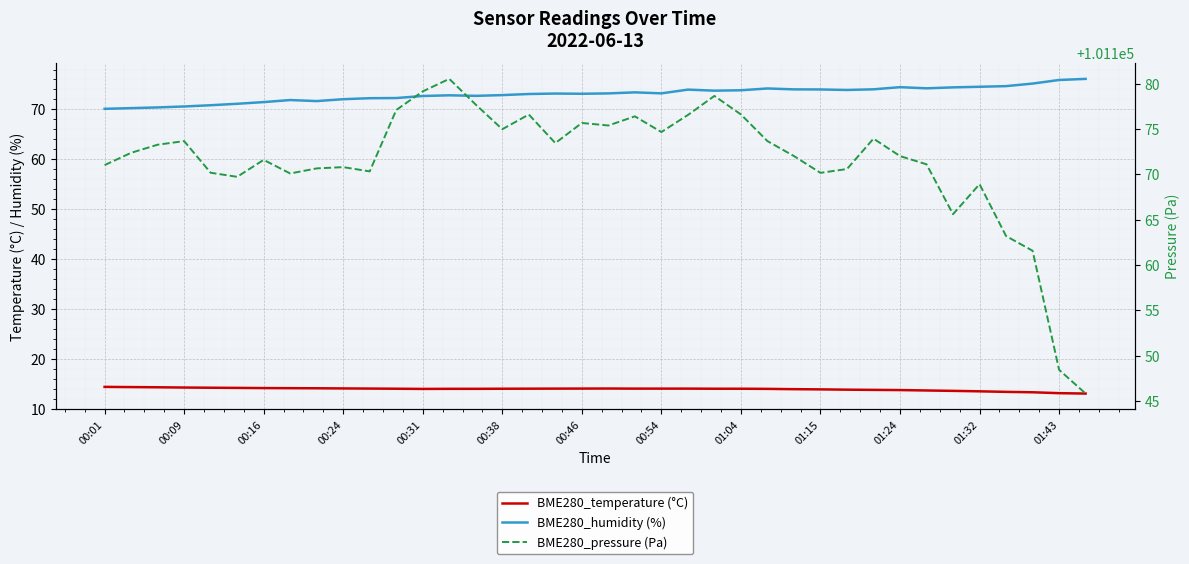

At which label does BME280_humidity (%) reach its minimum?

00:01